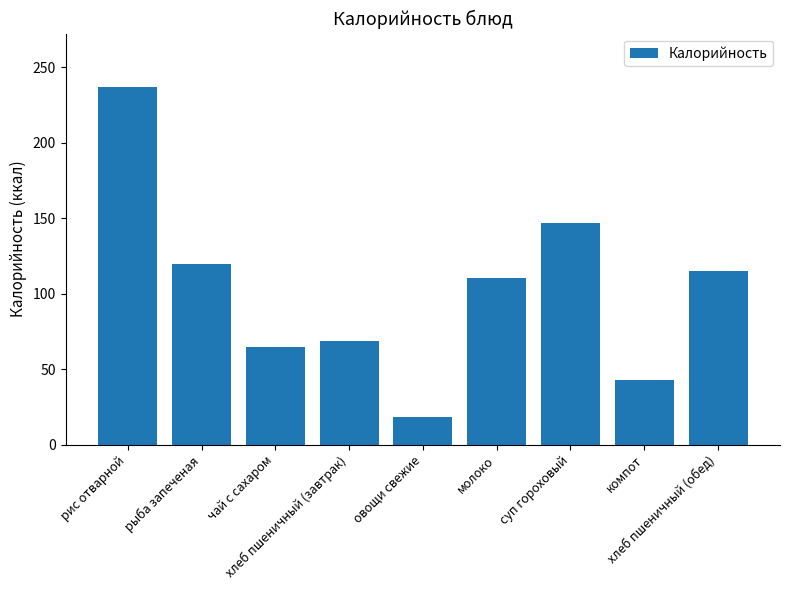

Rank the categories by value from highest to lowest.

рис отварной, суп гороховый, рыба запеченая, хлеб пшеничный (обед), молоко, хлеб пшеничный (завтрак), чай с сахаром, компот, овощи свежие